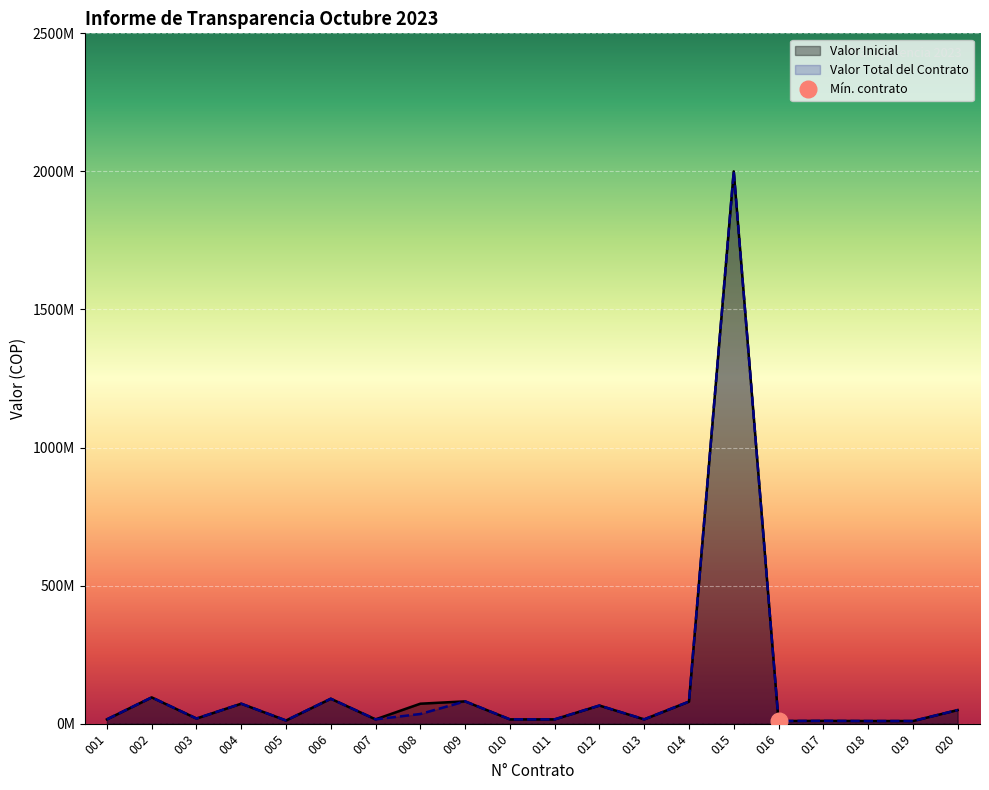

What is the value of the Valor Inicial point at the 15th from the left?

2000086660